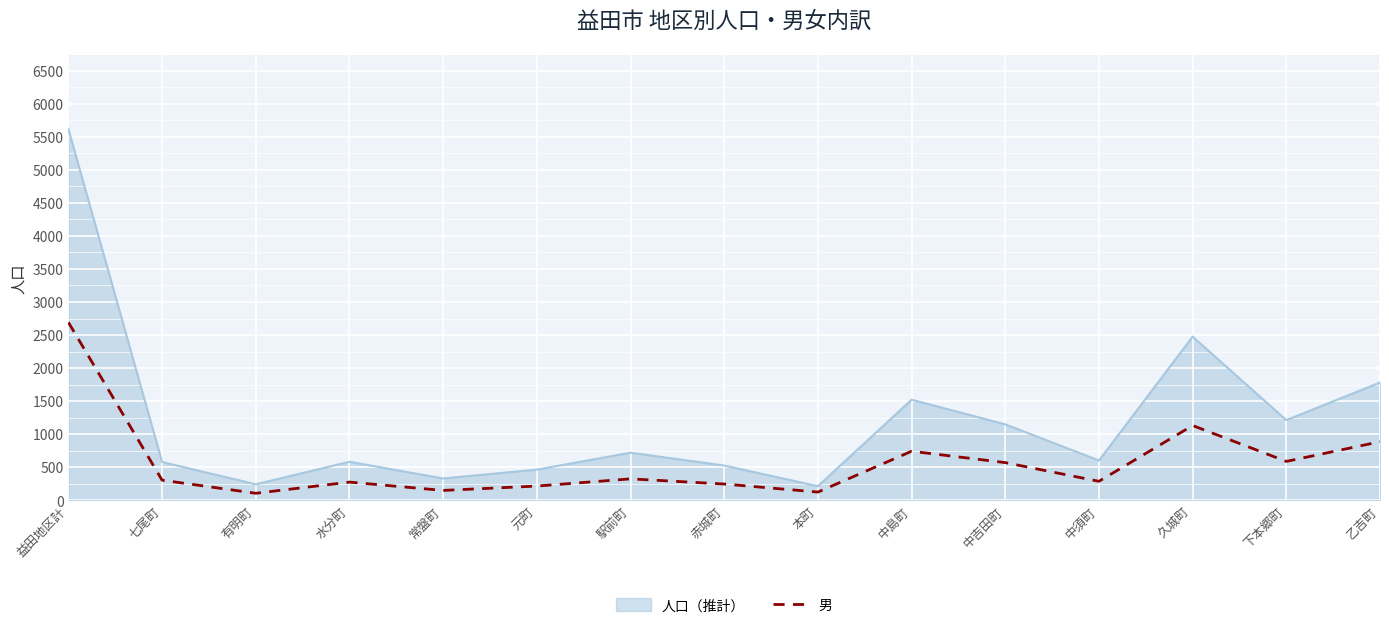

Which series has the largest range (max minus min)?

人口（推計）